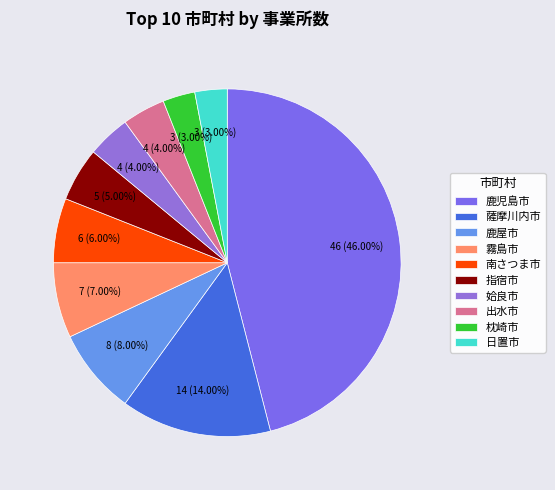

To the nearest percent, what portion does 鹿児島市 represent?

46%